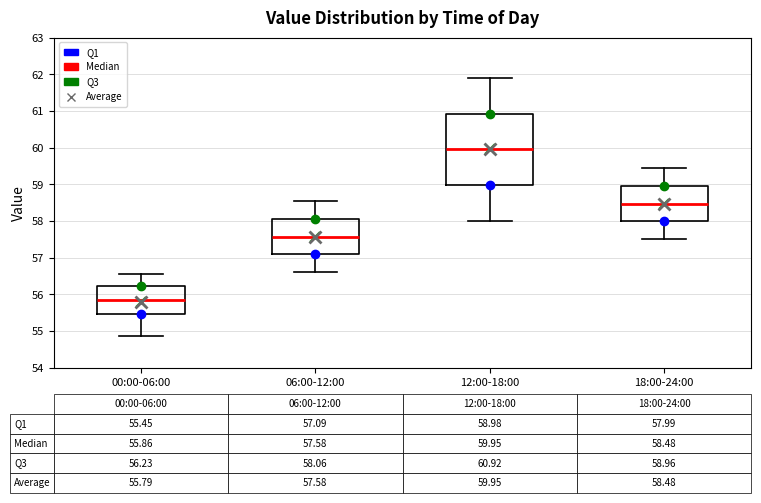

Comparing the boxes themselves (not the whiskers), which one is the tallest?

12:00-18:00